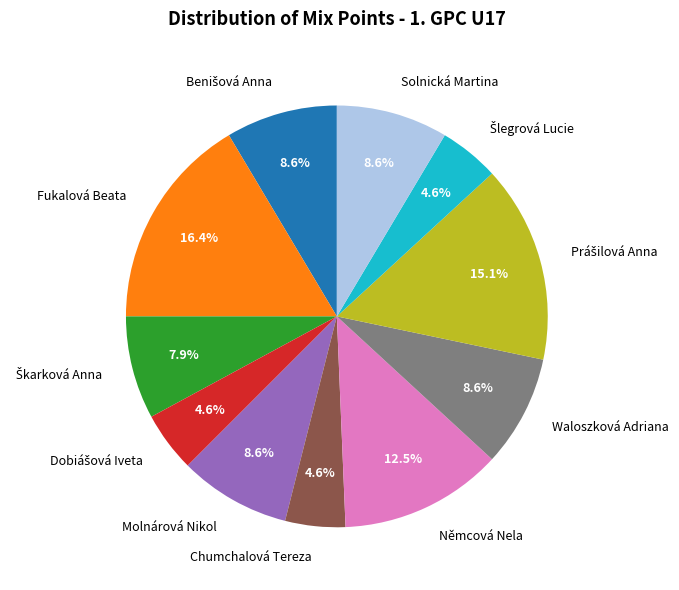

To the nearest percent, what portion does Chumchalová Tereza represent?

5%